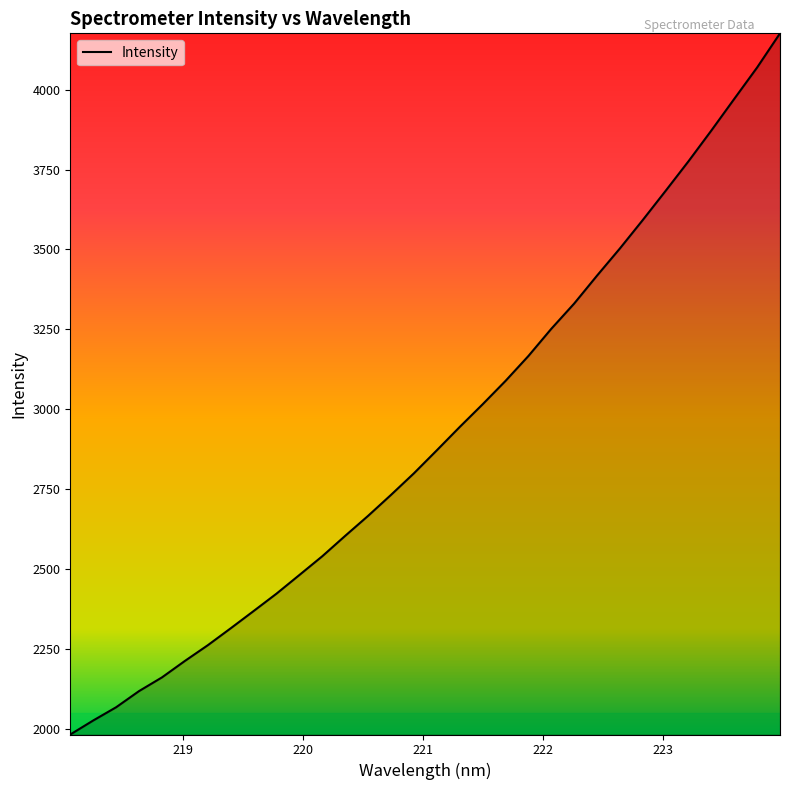

What is the difference between the maximum and minimum values?

2195.2